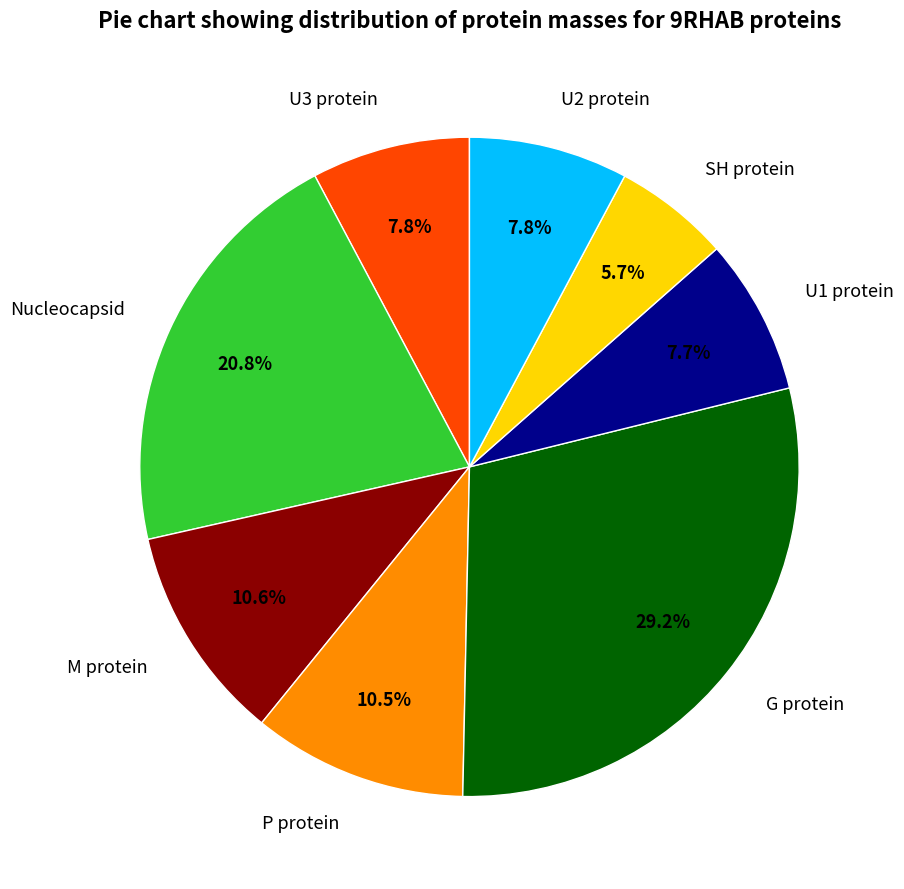

Between U1 protein and SH protein, which is larger?

U1 protein